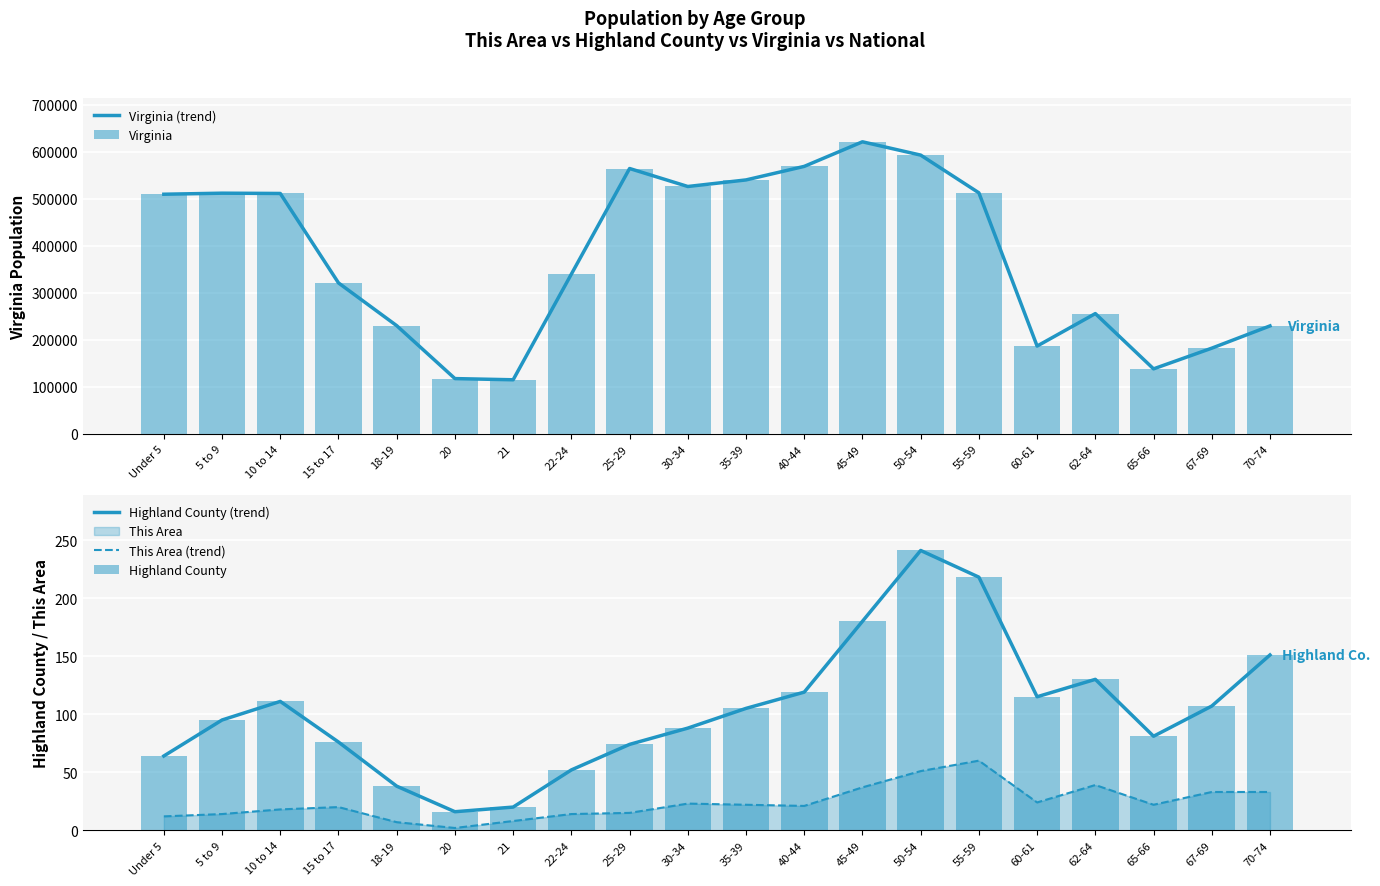

What is the label of the 2nd bar from the left?

5 to 9